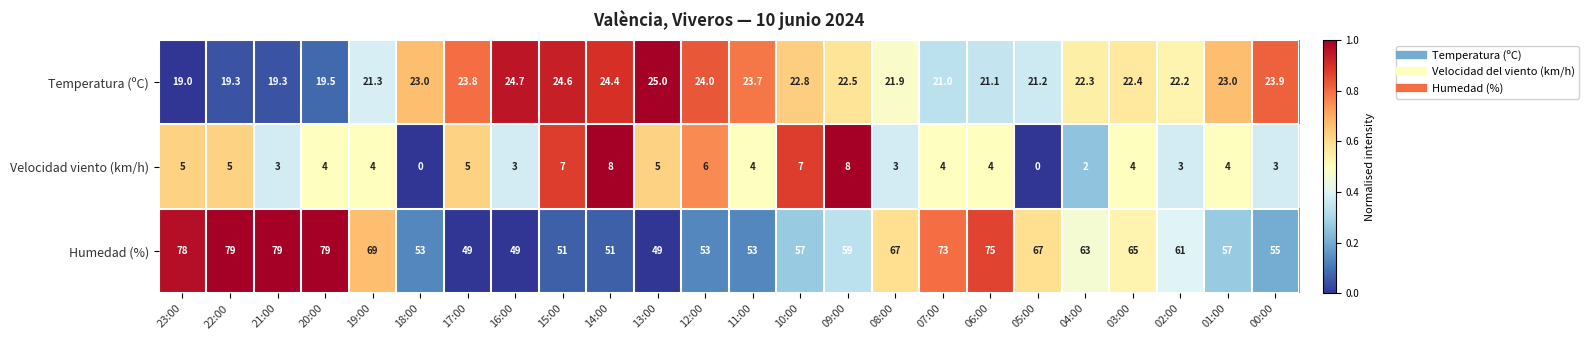

What is the difference between the maximum and minimum values in the Humedad (%) series?

30.0